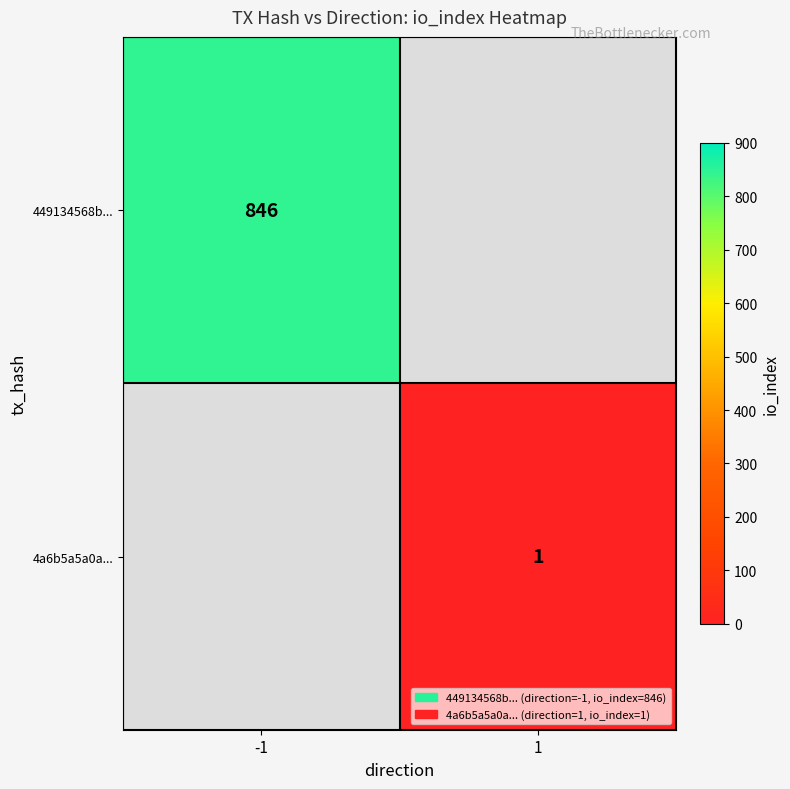

Which label corresponds to the smallest value in the chart?

1